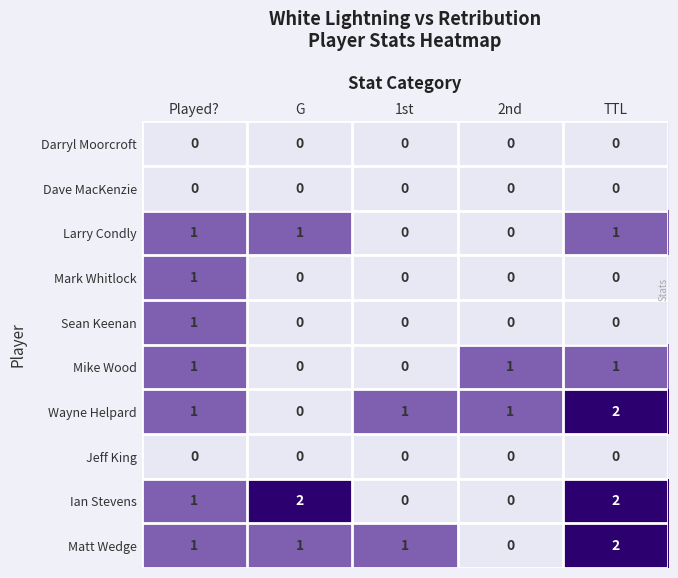

How many categories are shown in the chart?

5